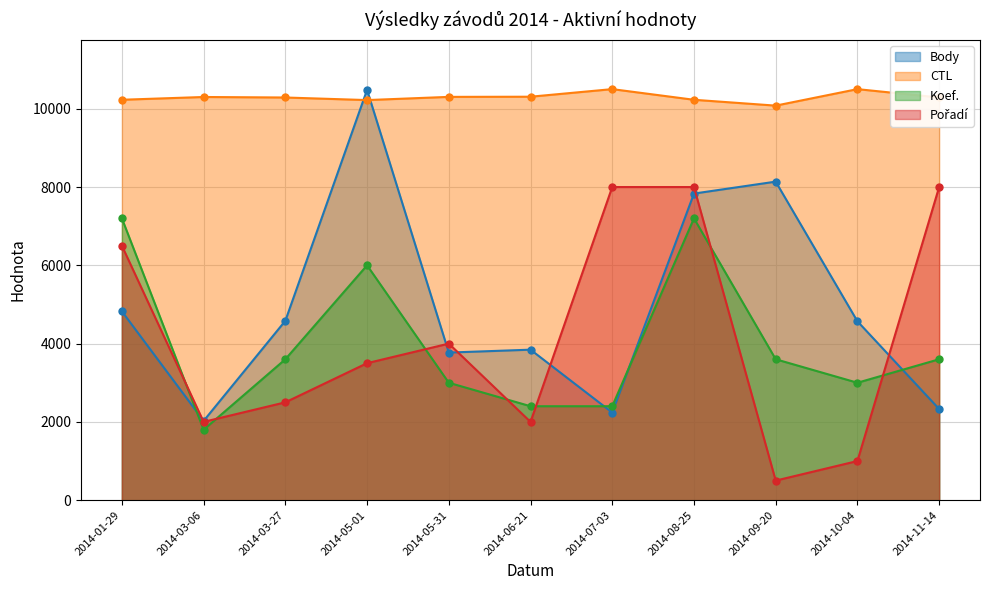

At how many categories does at least one series exceed 8423?

11